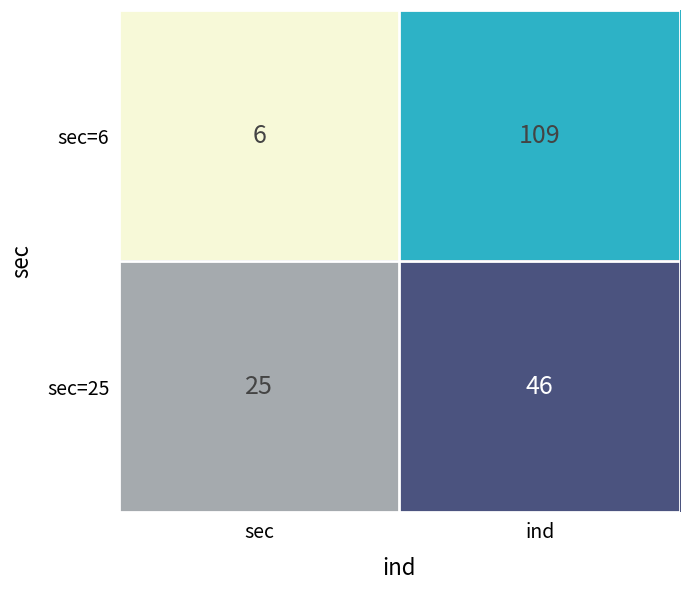

Count the number of data series in this chart.

2